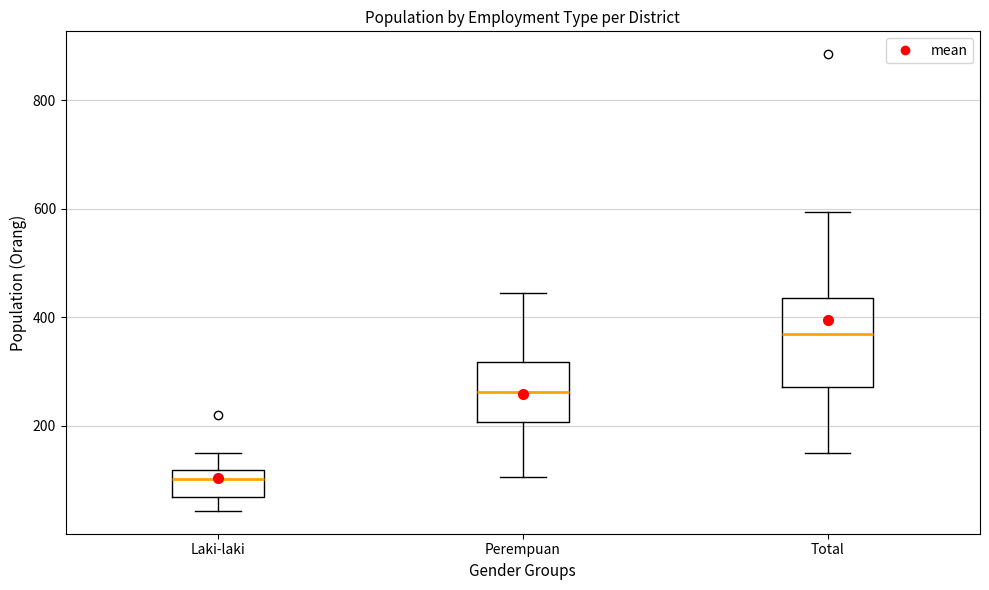

Where does the upper whisker of the box for Total end on the y-axis? The values are not printed on the chart, so give them approximately, as read against the axis.

600